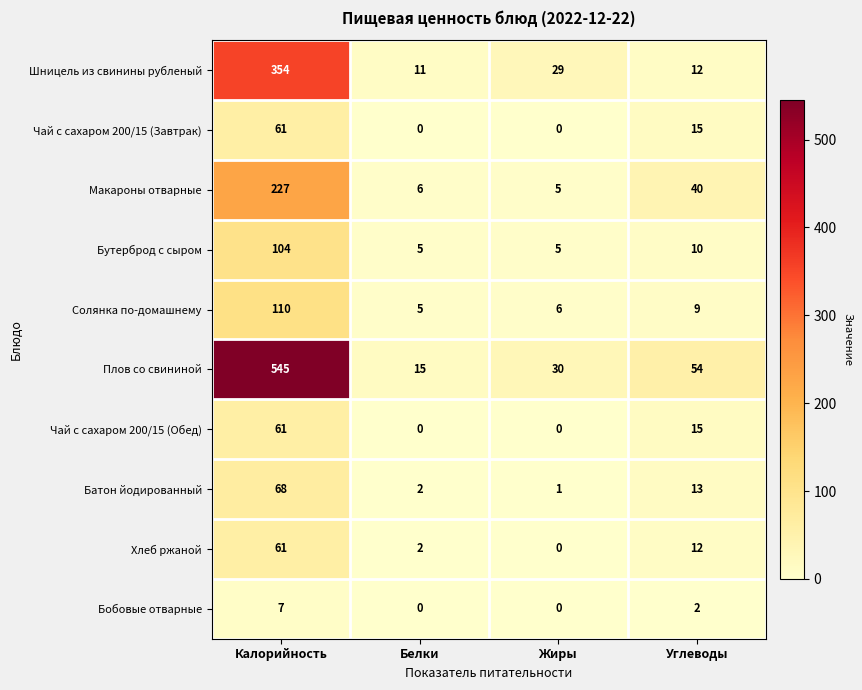

True or false: Шницель из свинины рубленый has a value of 11 at Белки.

True